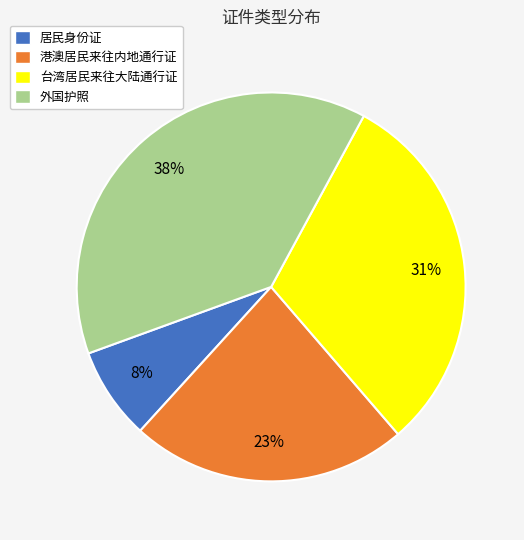

To the nearest percent, what is the combined percentage of 港澳居民来往内地通行证 and 居民身份证?

31%